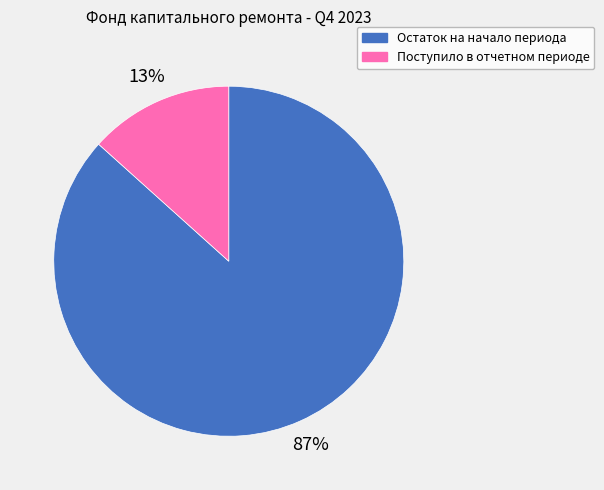

Rank the categories by value from lowest to highest.

Поступило в отчетном периоде, Остаток на начало периода